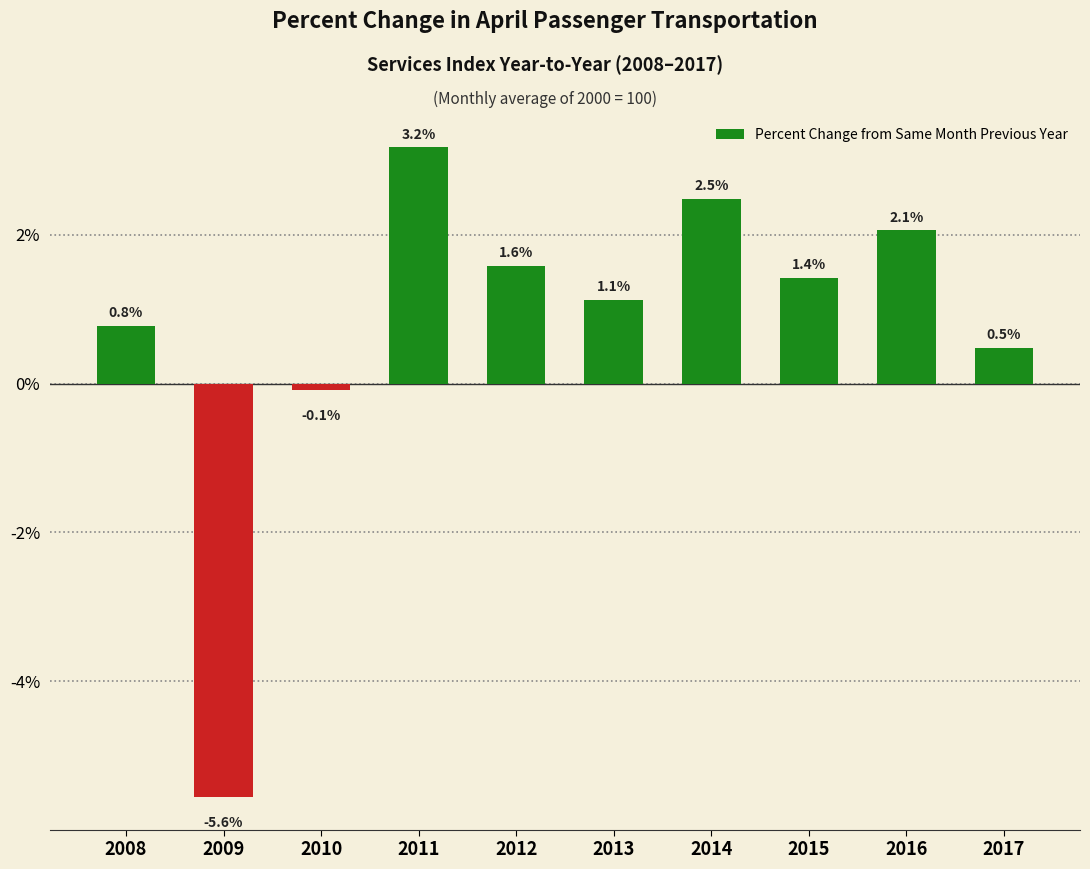

Approximately how many times larger is the value at 2014 compared to 2015?

1.7